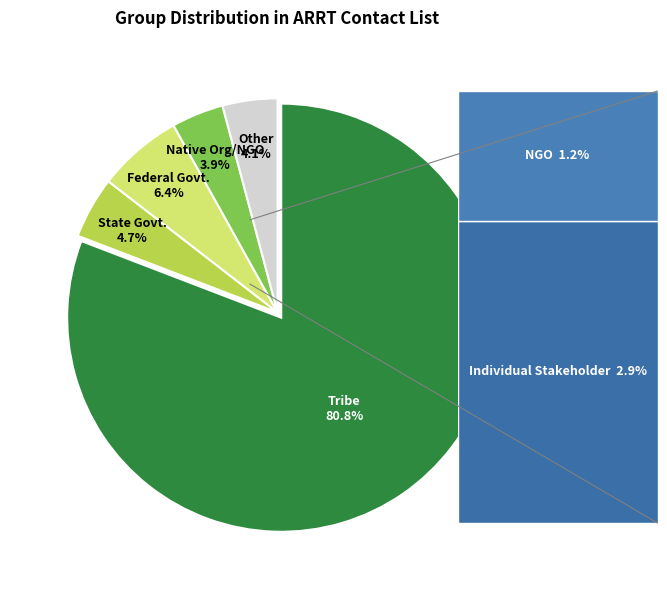

What is the smallest slice in the pie chart?

NGO